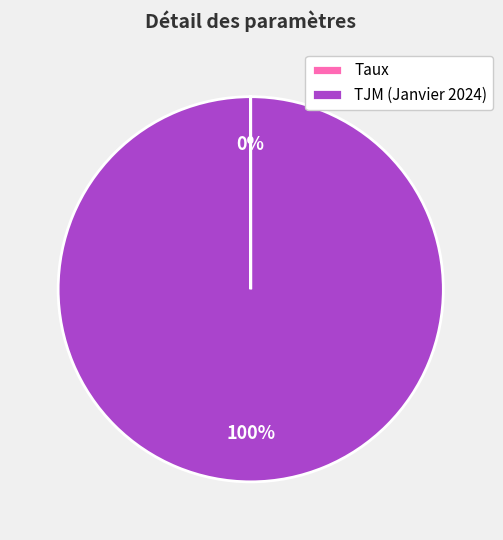

Is there a majority slice in this chart?

Yes